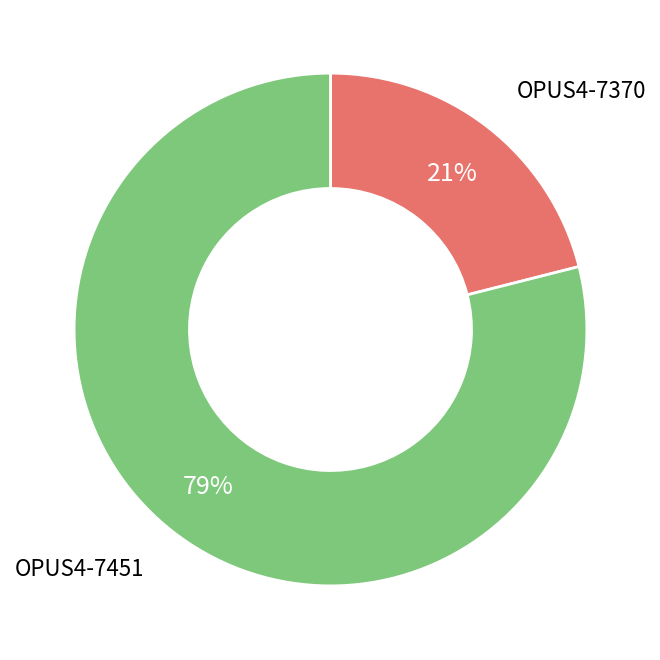

To the nearest percent, what is the average slice percentage?

50%